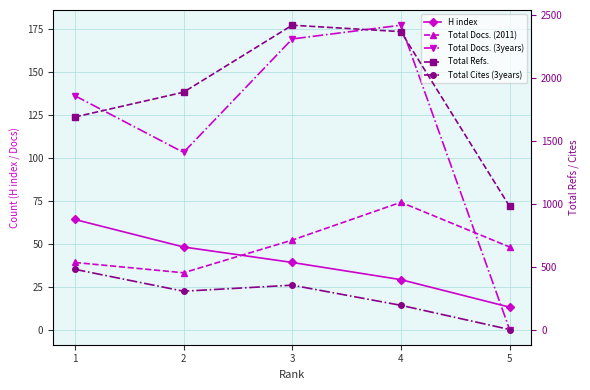

Which series has the widest spread of values?

Total Refs.